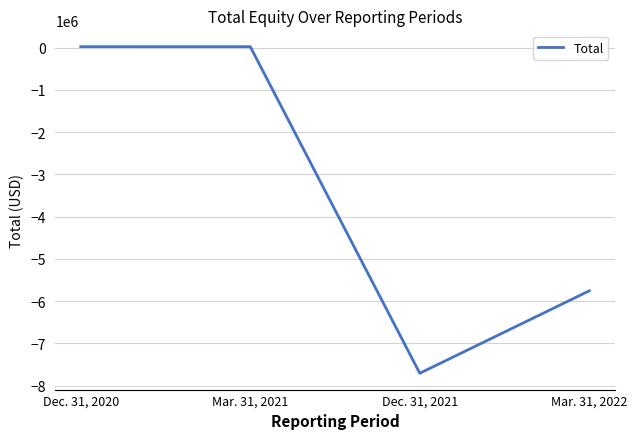

True or false: the data shows -11844115 at Dec. 31, 2021.

False